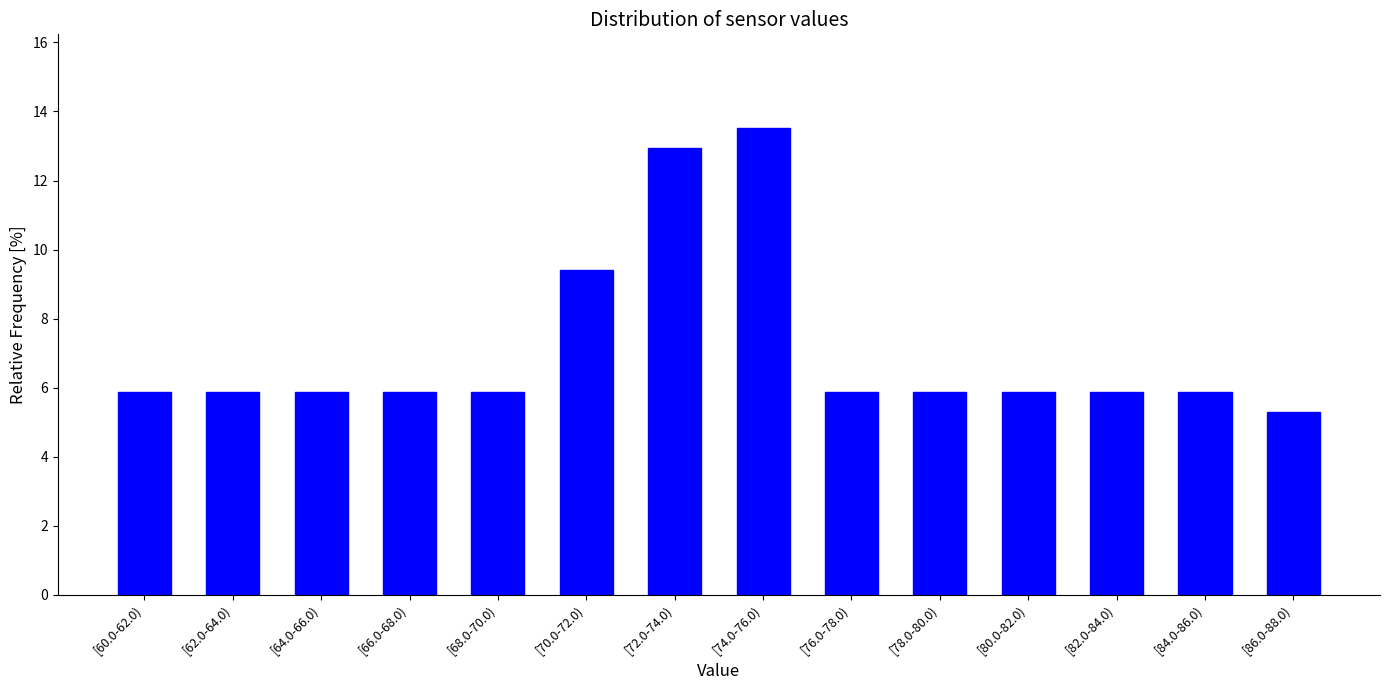

Reading left to right, list all the values displayed in this chart.

5.9	5.9	5.9	5.9	5.9	9.4	12.9	13.5	5.9	5.9	5.9	5.9	5.9	5.3